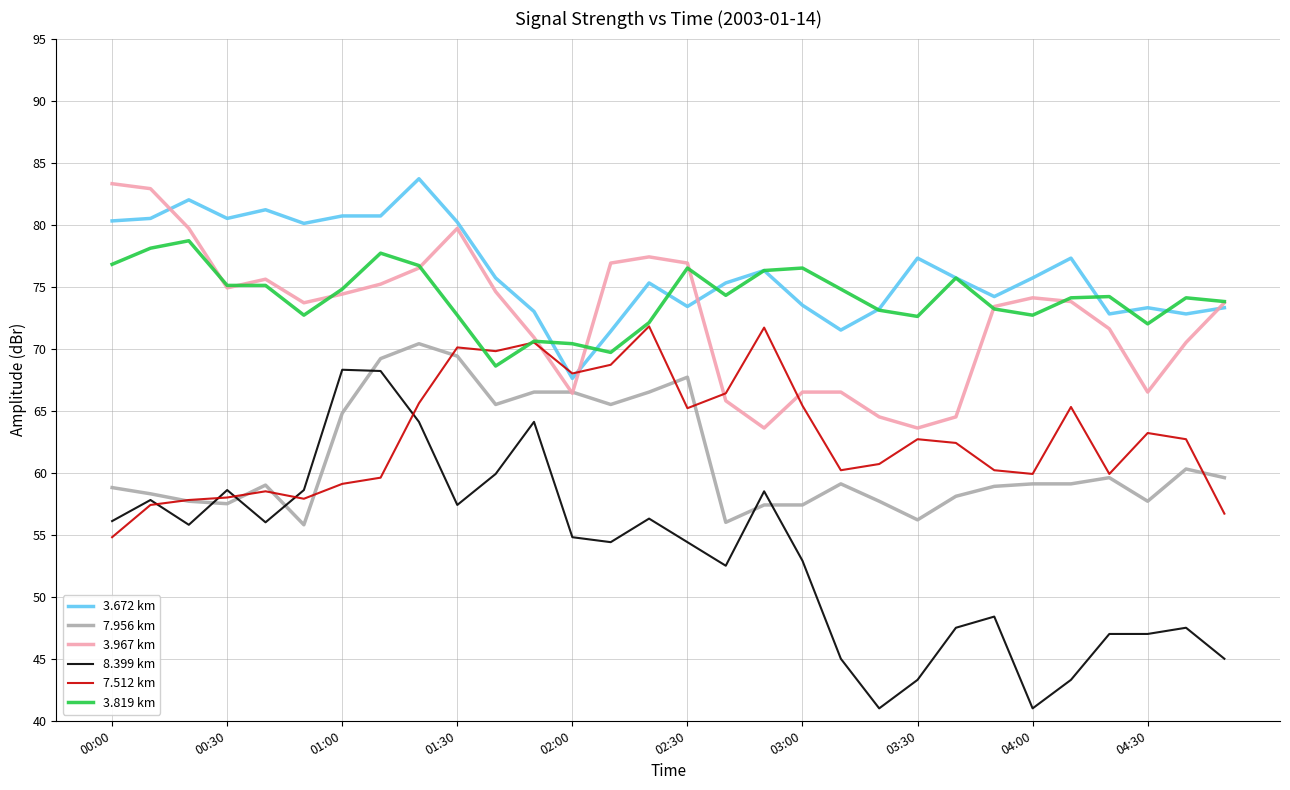

True or false: 8.399 km and 3.967 km intersect in this chart.

False